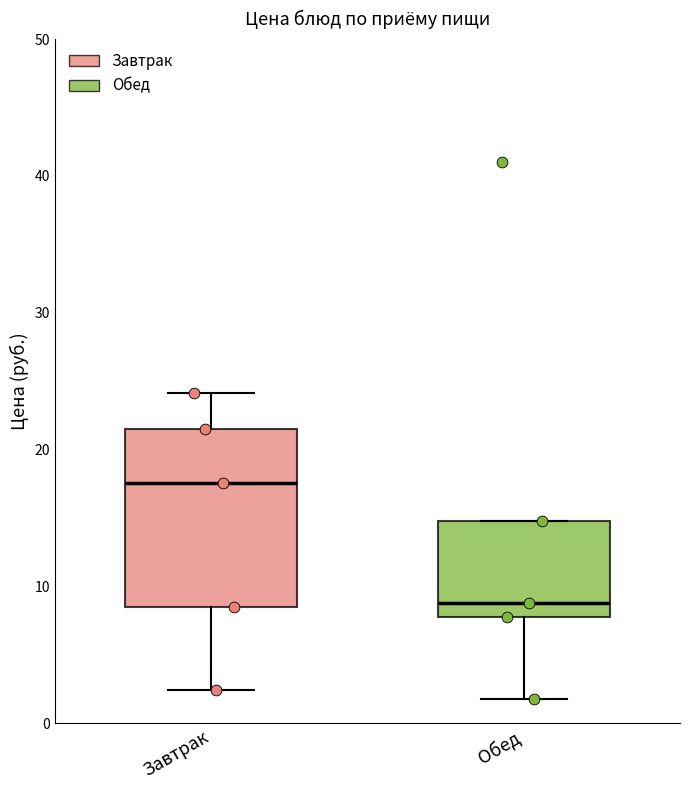

Comparing the boxes themselves (not the whiskers), which one is the tallest?

Завтрак